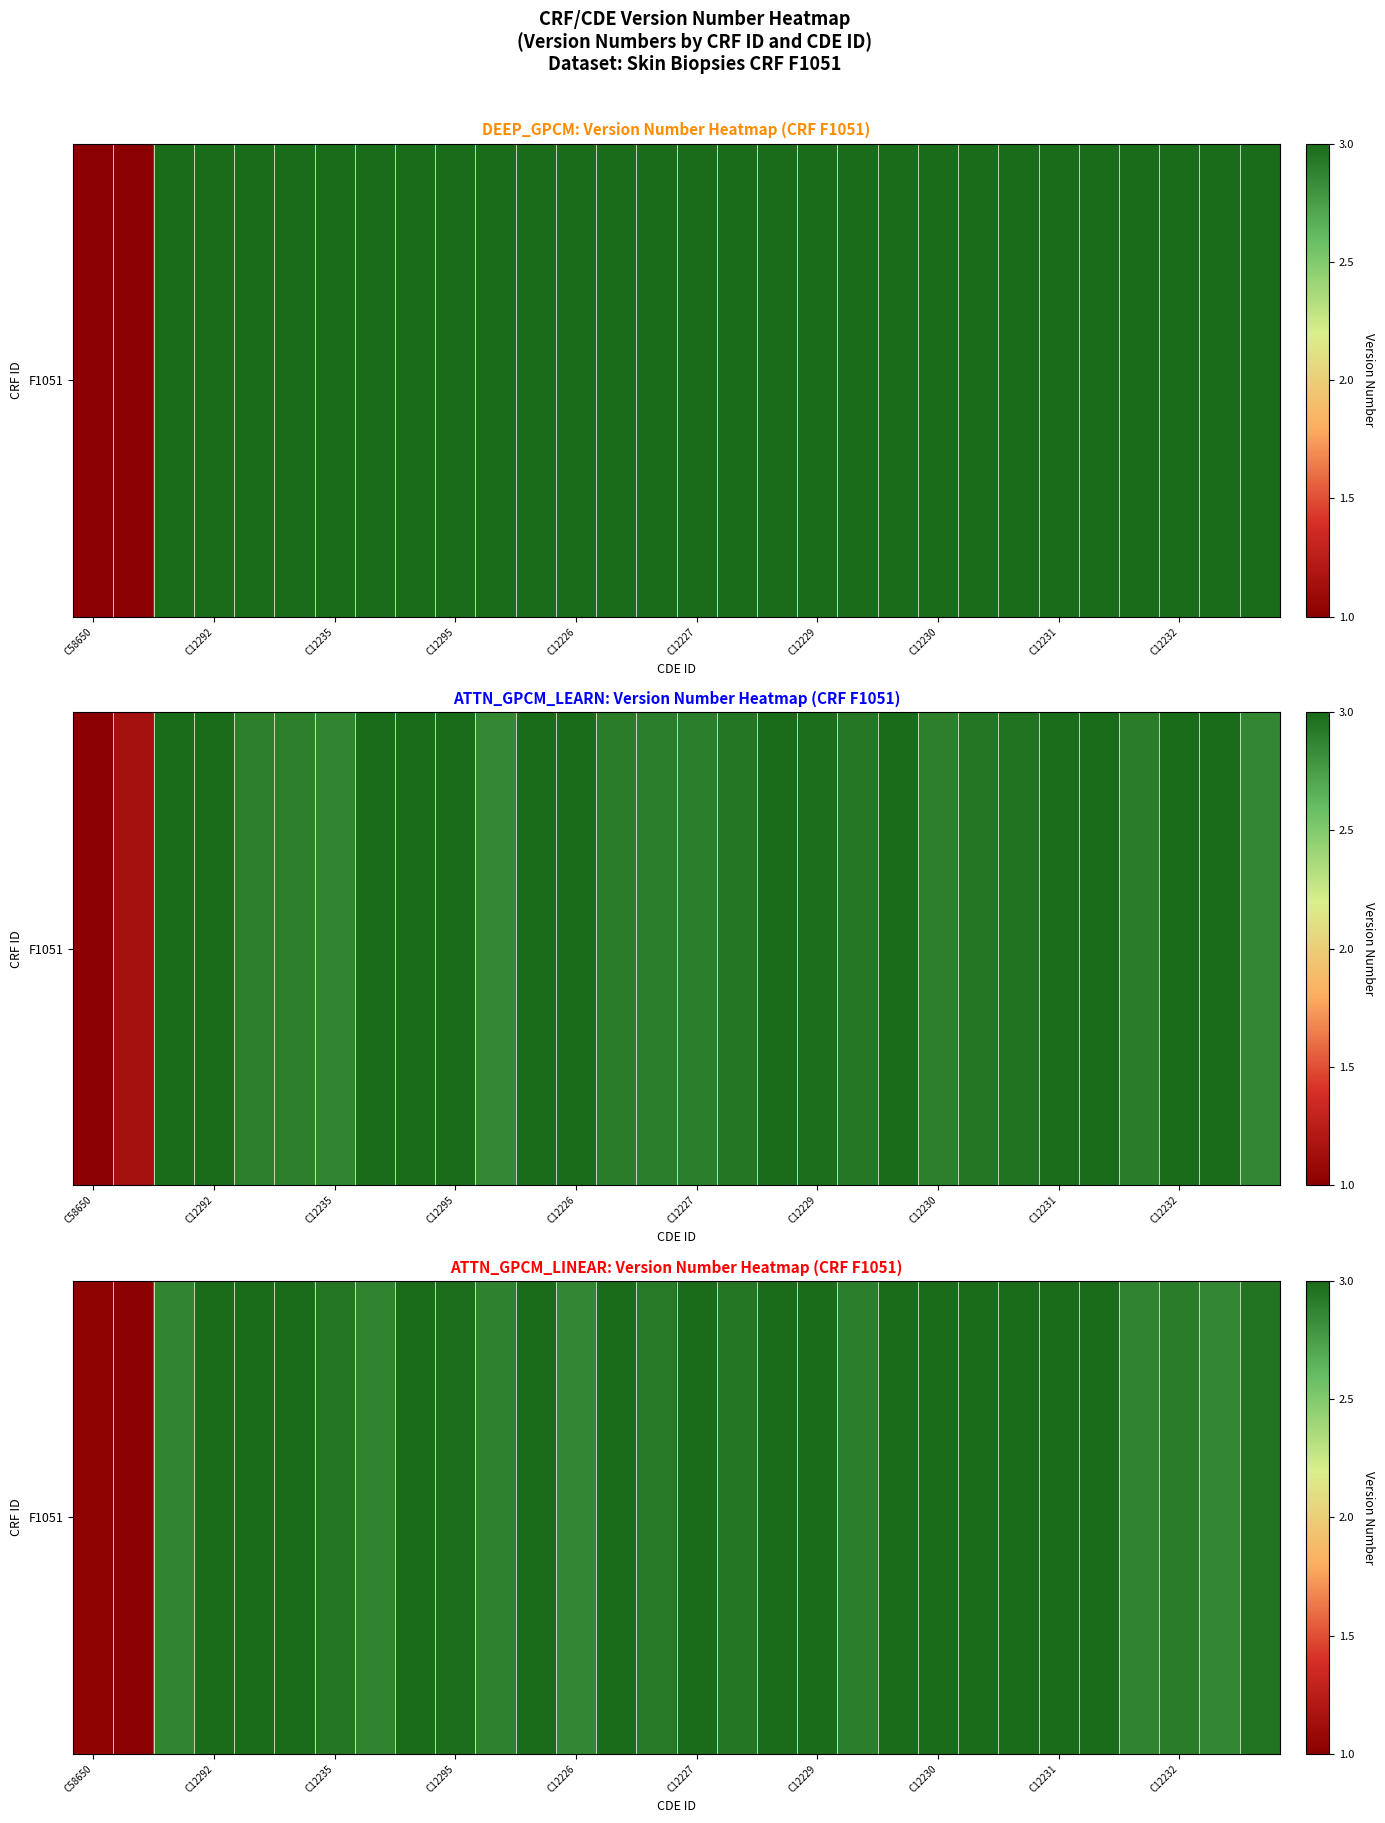

What is the difference between the maximum and second lowest values?

2.0